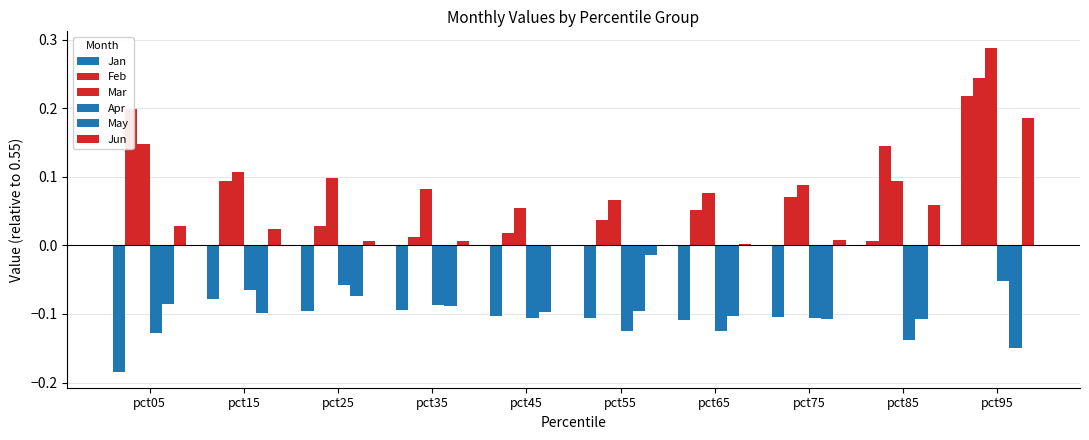

Is the value of Jun at pct85 greater than the value of Jan at pct35?

Yes